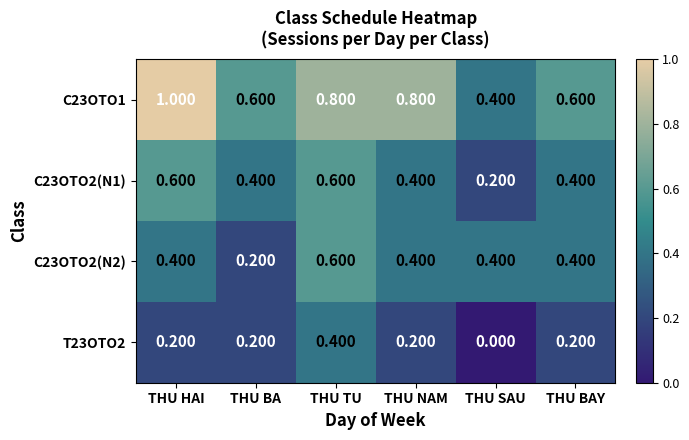

Which category has the lowest value across all series?

THU SAU